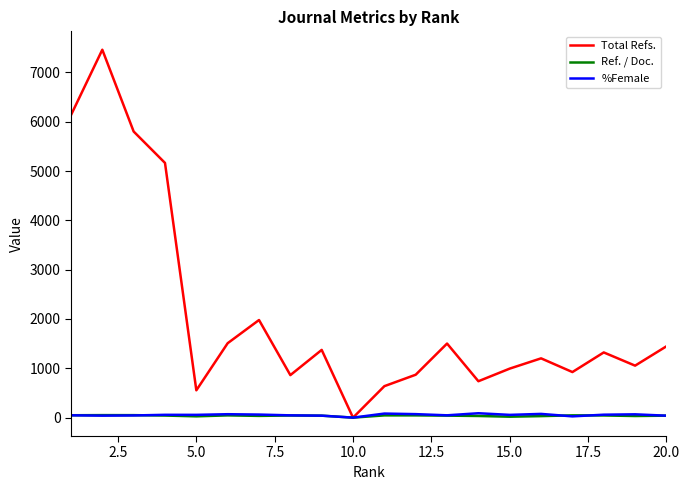

What is the sum of all Total Refs. values?

41524.0